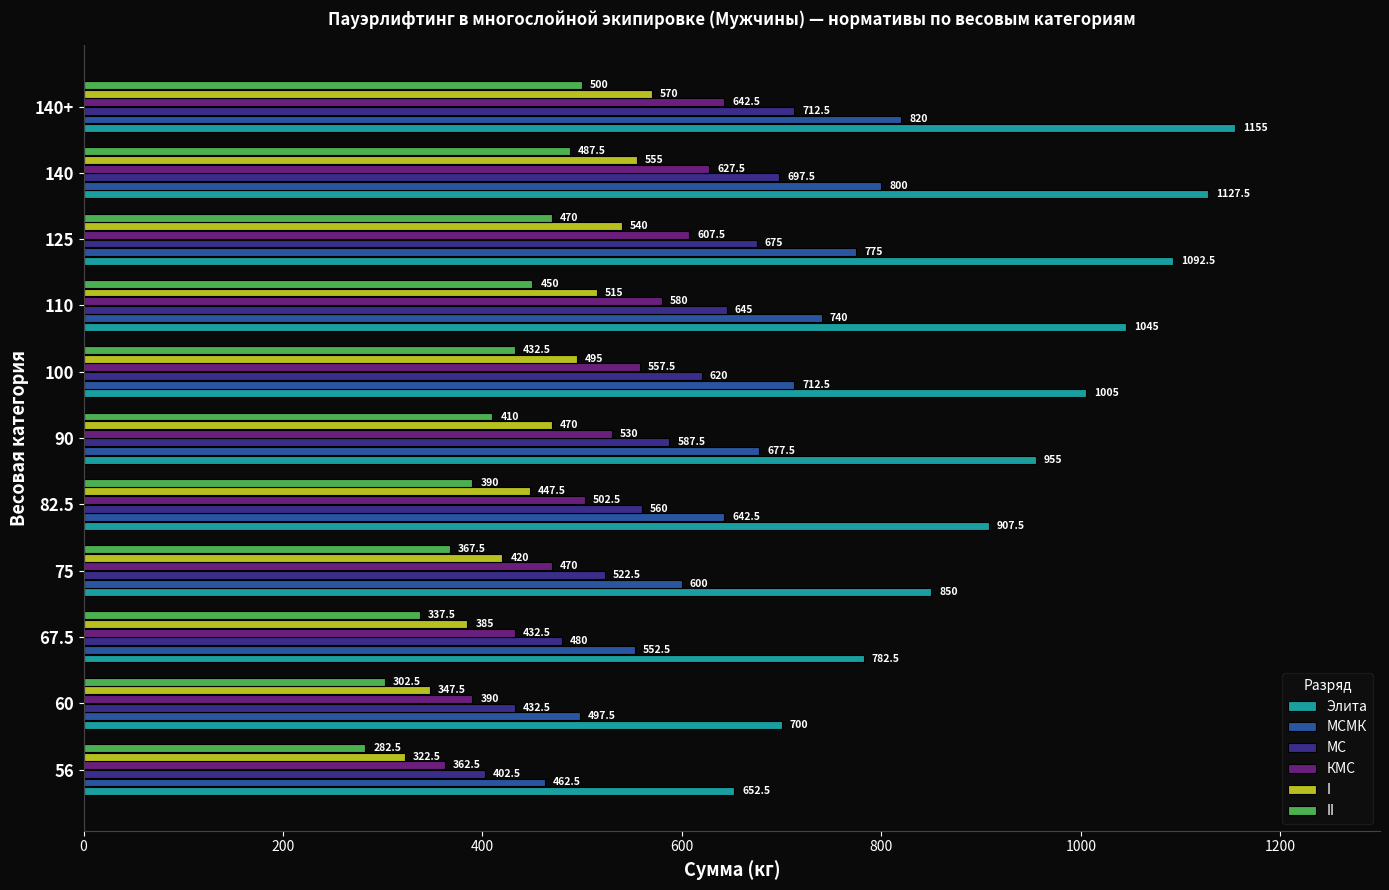

What is the average value of the I series?

460.7